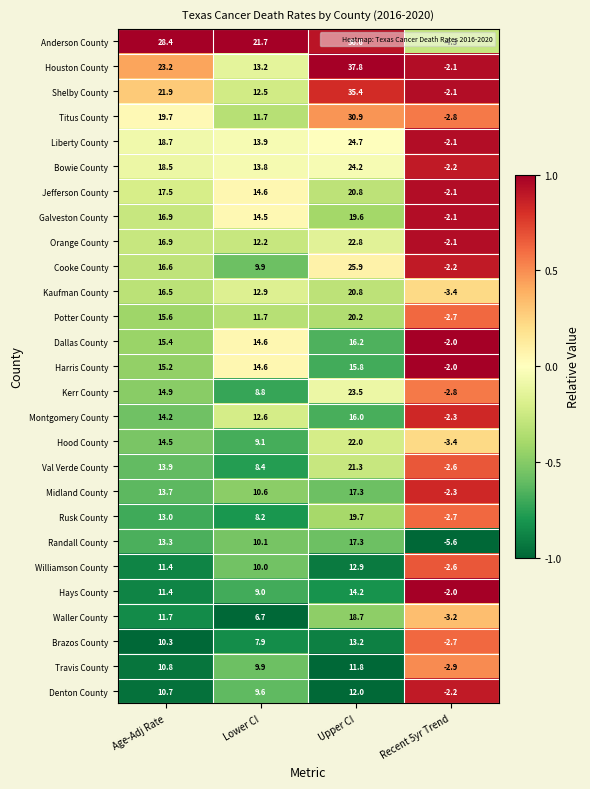

Which series has the largest total across all categories?

Anderson County